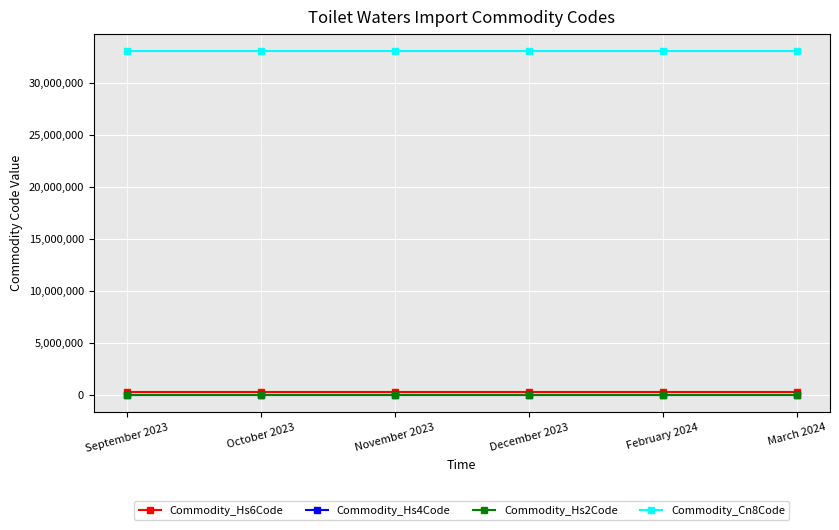

What is the label of the 4th point from the left?

December 2023